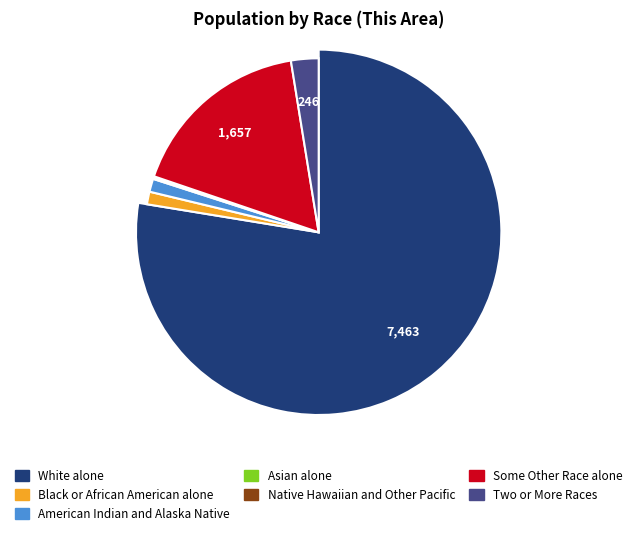

Combined, do Asian alone and White alone account for over 50%?

Yes